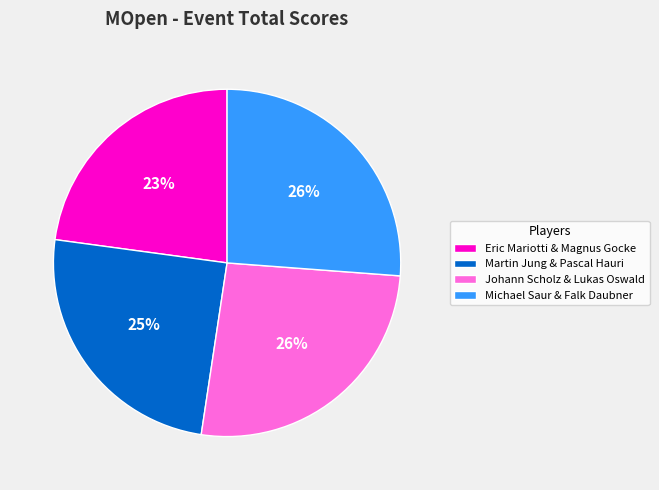

Does Martin Jung & Pascal Hauri represent more than half of the total?

No